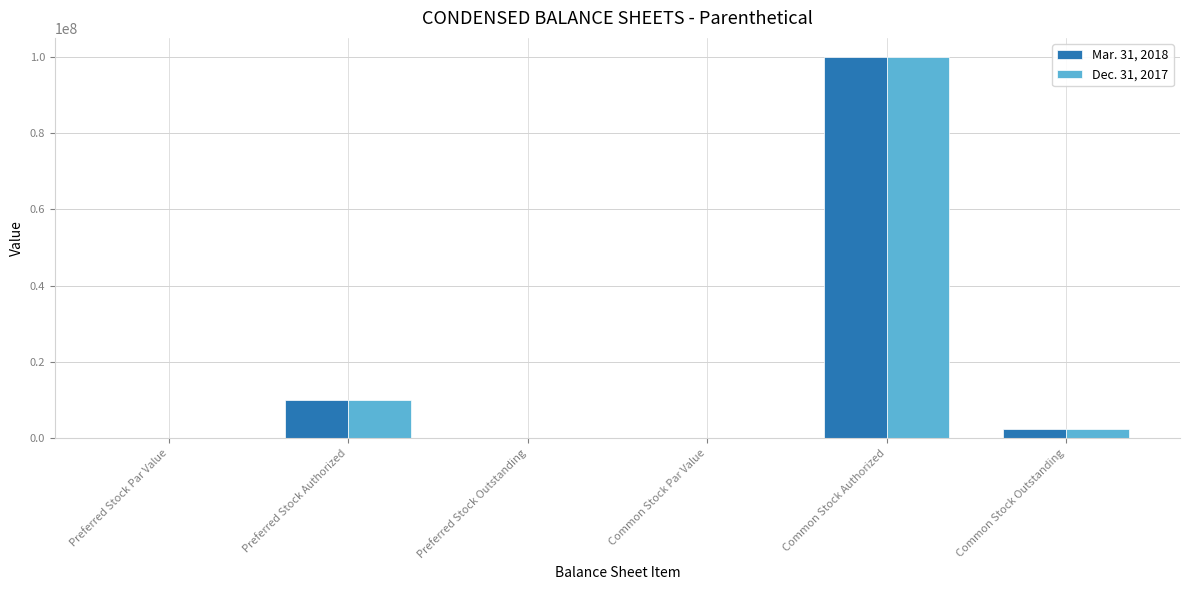

Is the value of Dec. 31, 2017 at Preferred Stock Par Value greater than the value of Mar. 31, 2018 at Common Stock Authorized?

No